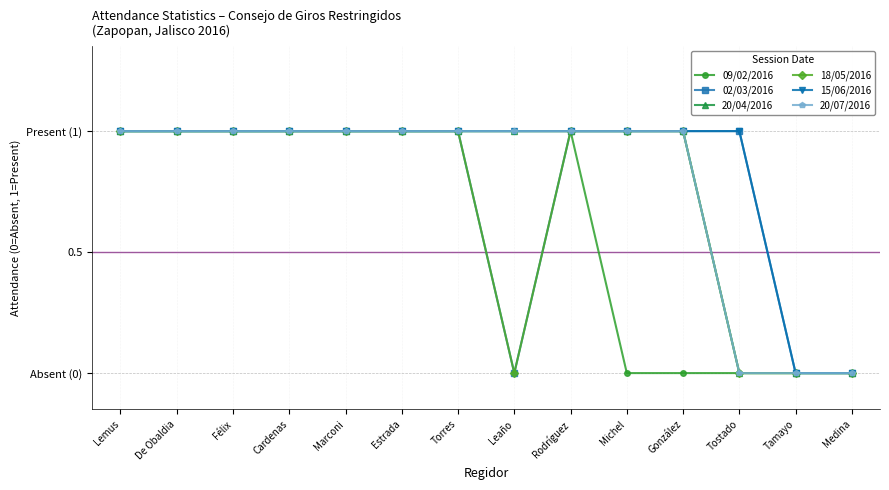

True or false: 20/04/2016 has a value of 0 at De Obaldia.

False